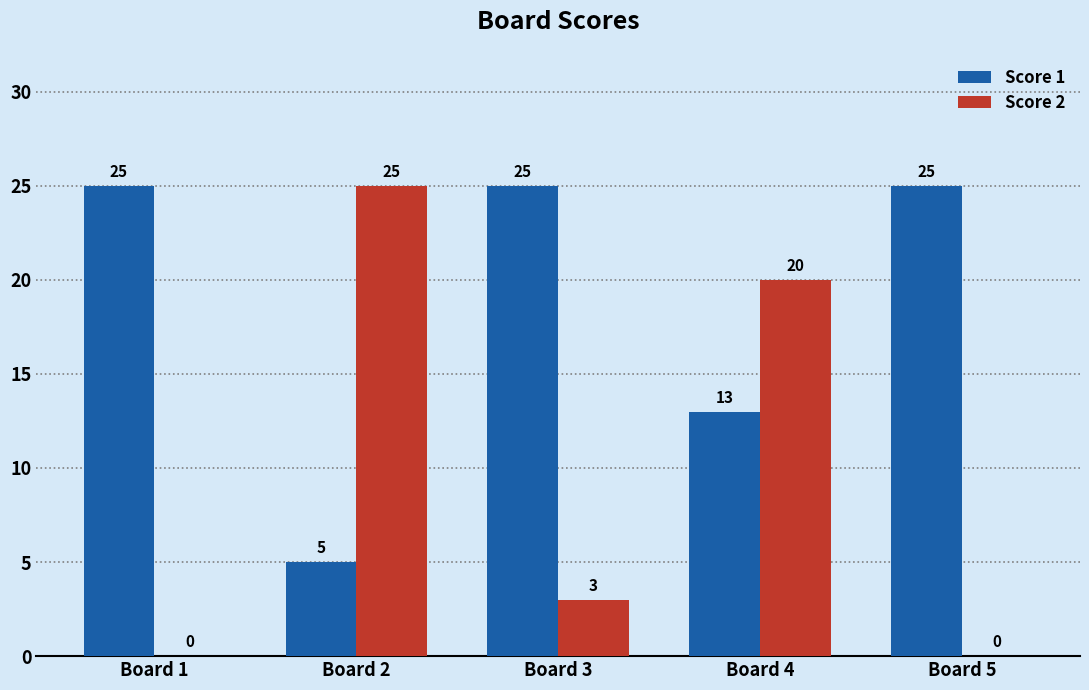

True or false: Score 2 has a value of -14 at Board 1.

False